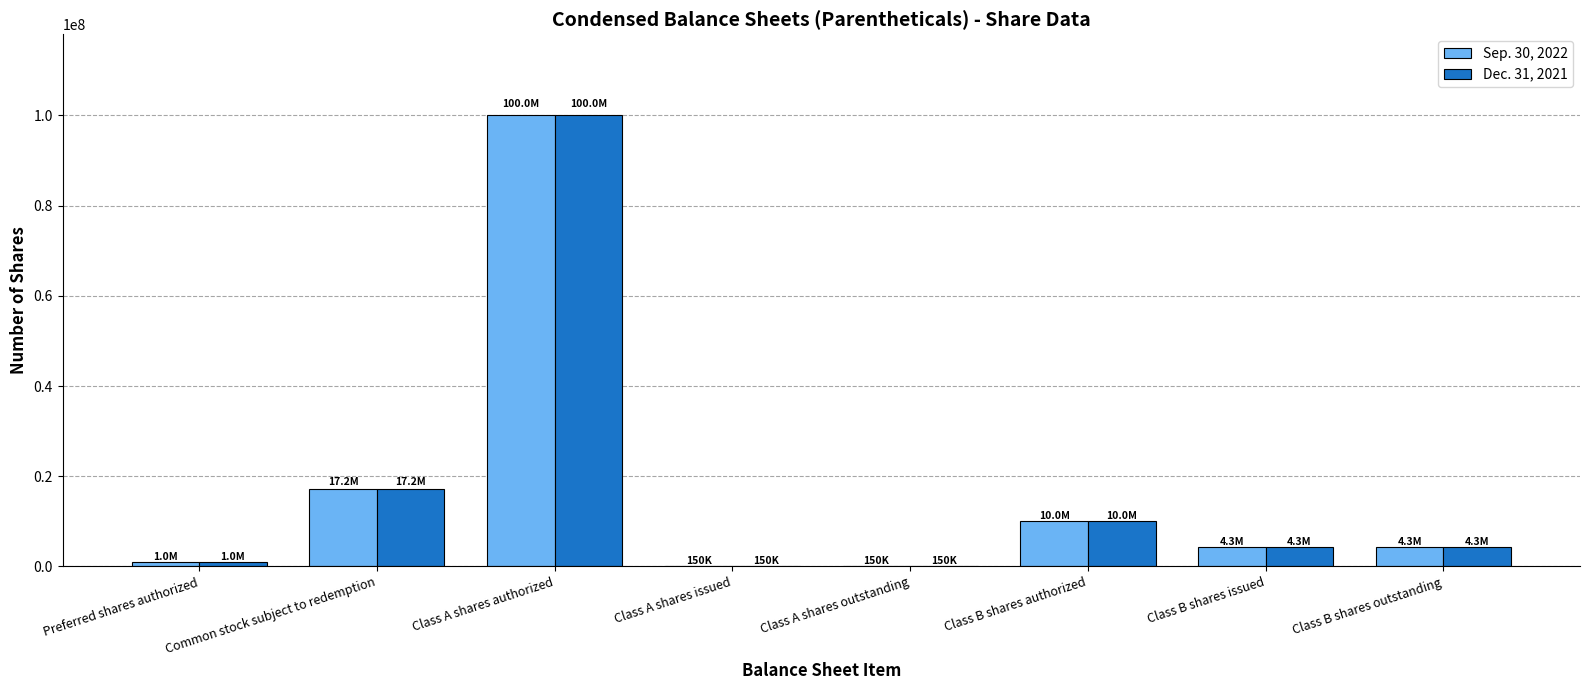

What is the greatest value displayed?

100000000